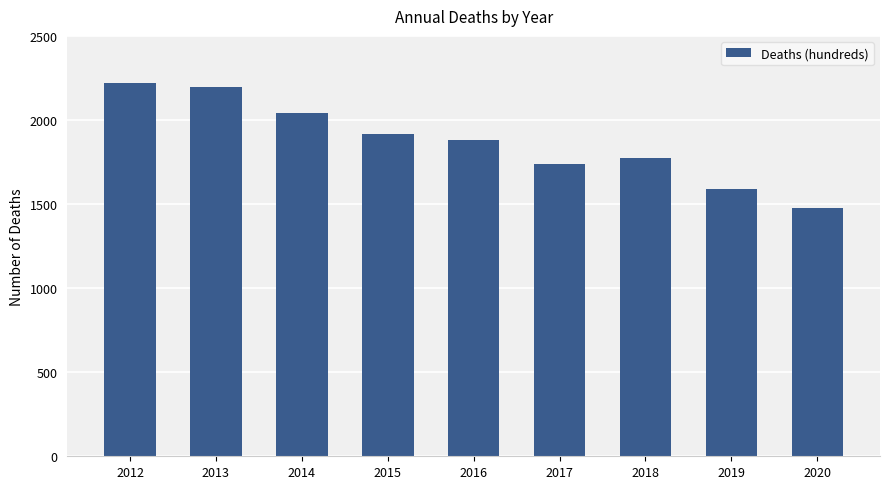

What is the change in value from 2012 to 2014?

-178